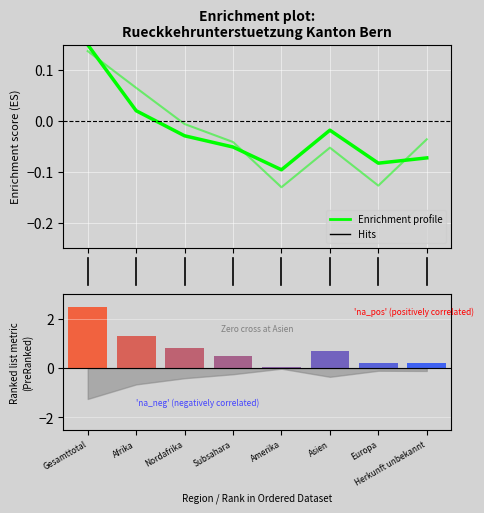

At 6, list the series in order from smallest to largest.

Enrichment profile, Ranking metric scores